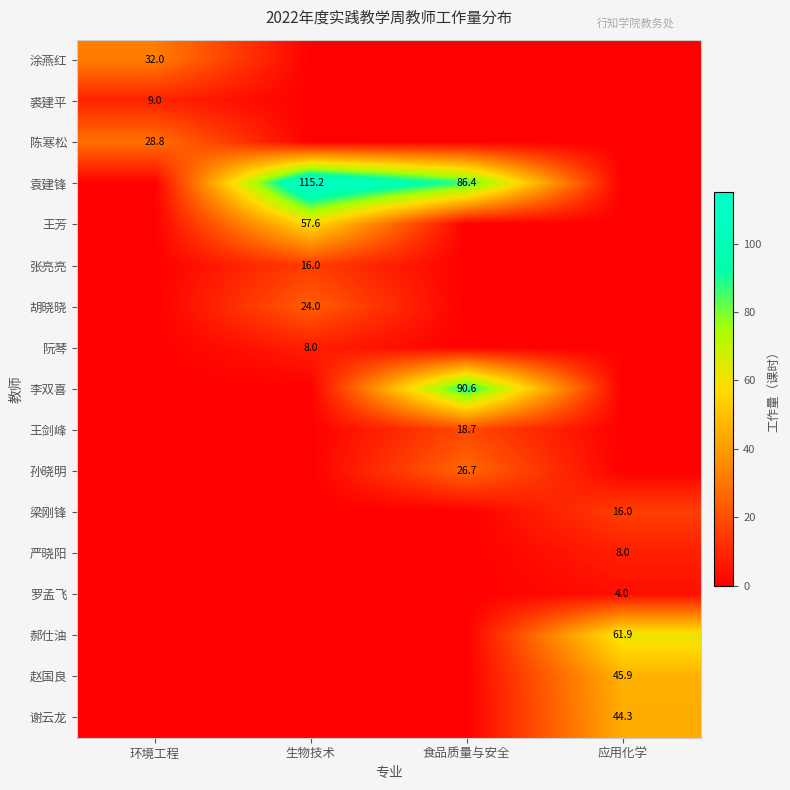

The 李双喜 series shows 47.2 at 食品质量与安全. True or false?

False